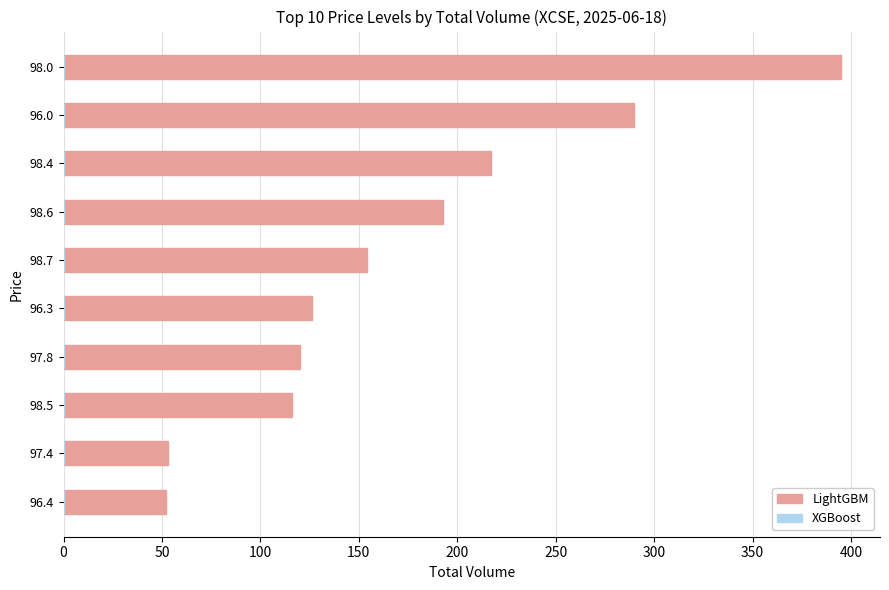

Where is the data nearest to the value 223?

98.4